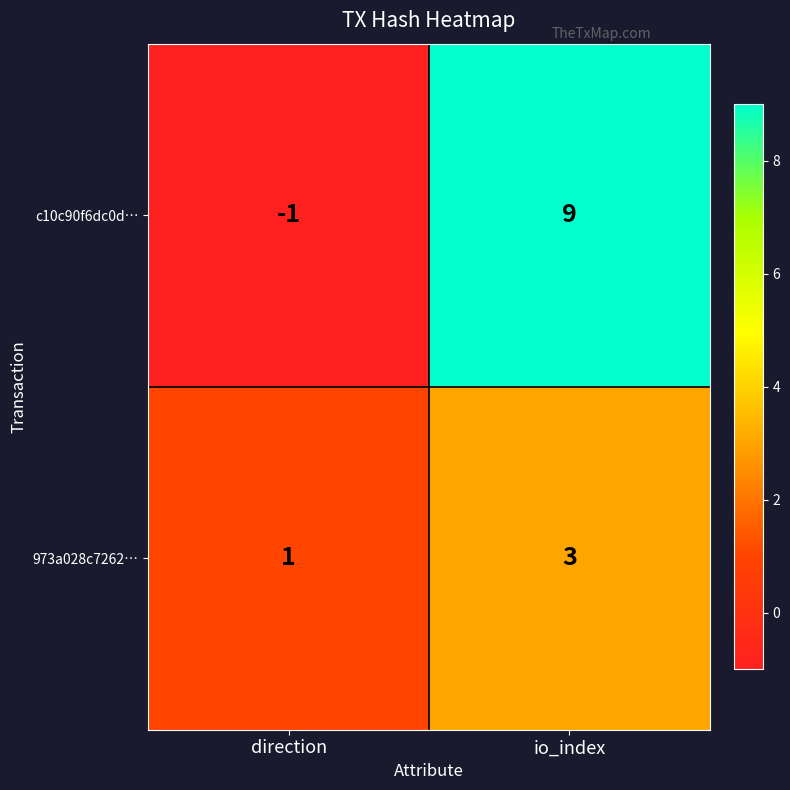

What value does the 973a028c7262… series have at io_index?

3